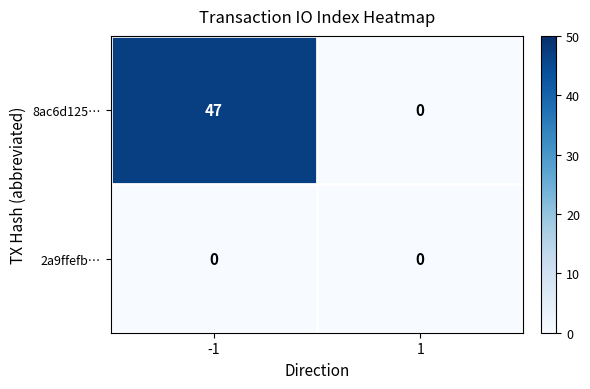

Reading left to right, what are all the values shown in this chart?

8ac6d125…: -1=47	1=0
2a9ffefb…: -1=0	1=0